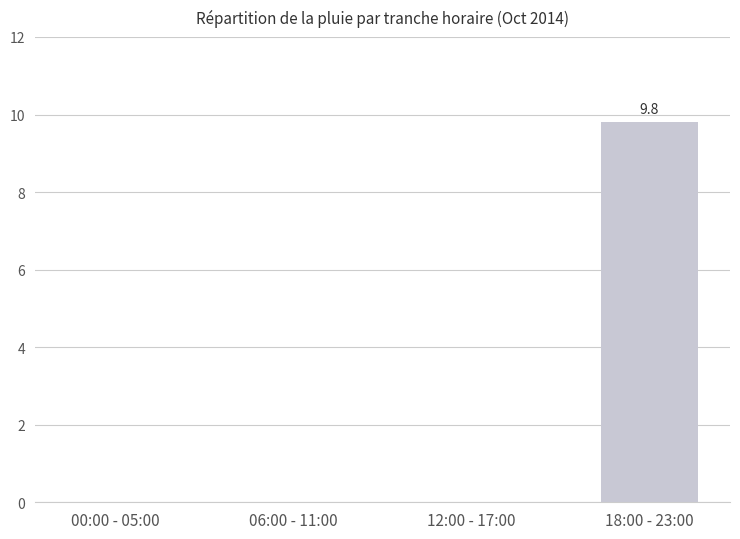

What is the change in value from 00:00 - 05:00 to 18:00 - 23:00?

+9.8